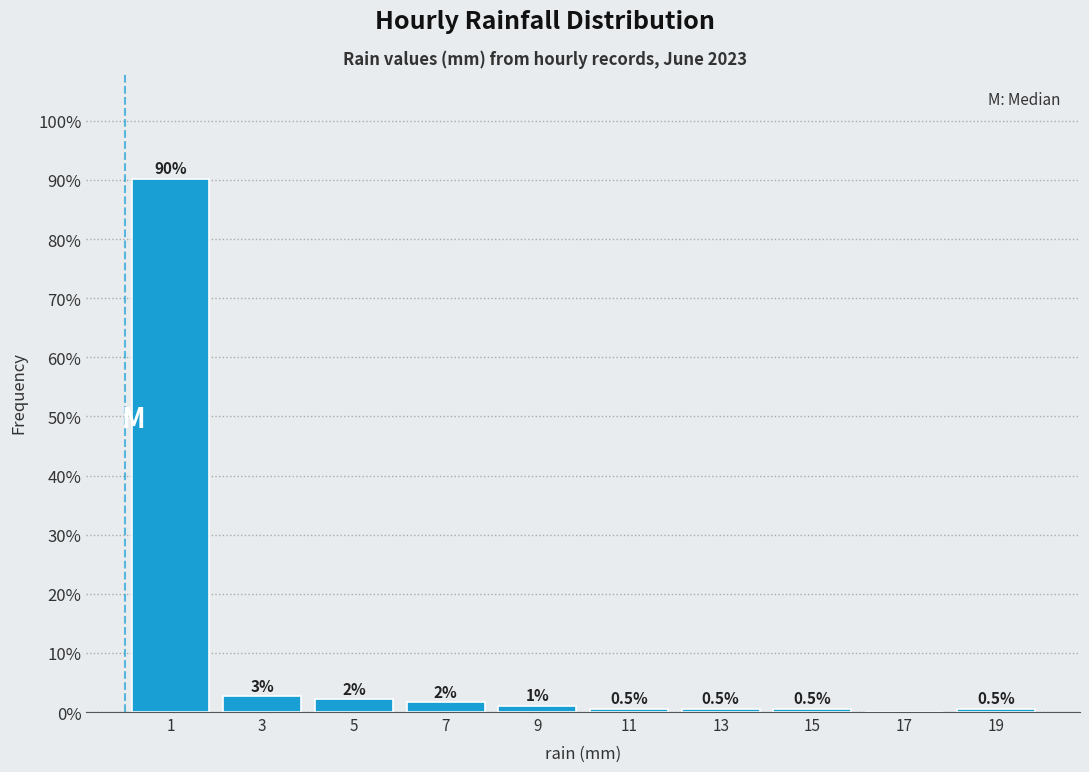

Over which range of the x-axis is the bar tallest?

0 to 2